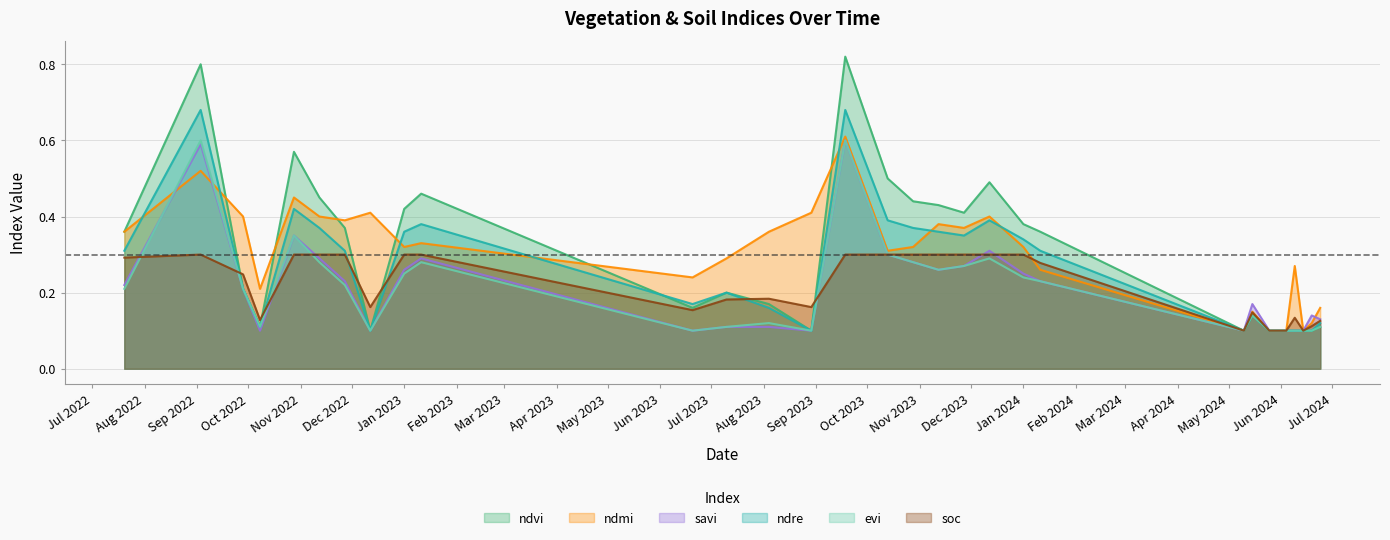

How many lines are shown in the chart?

6